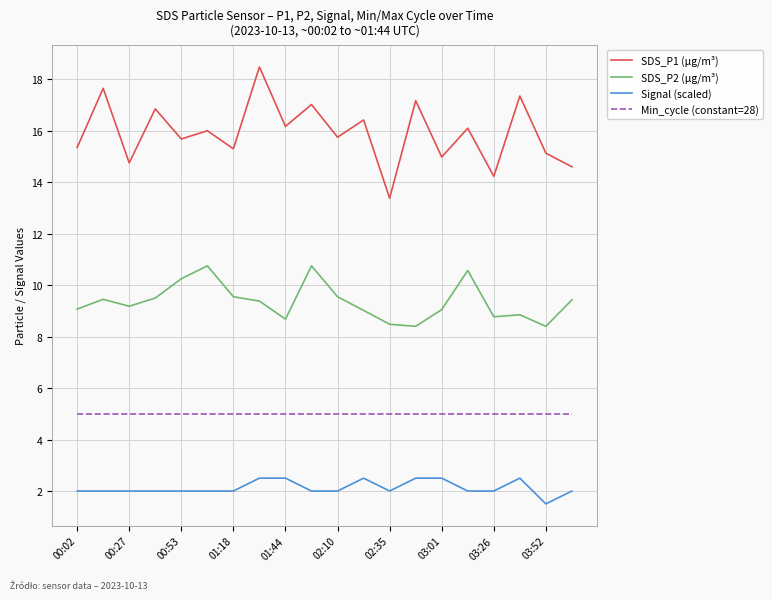

True or false: SDS_P2 (µg/m³) and Signal (scaled) cross at least once.

False